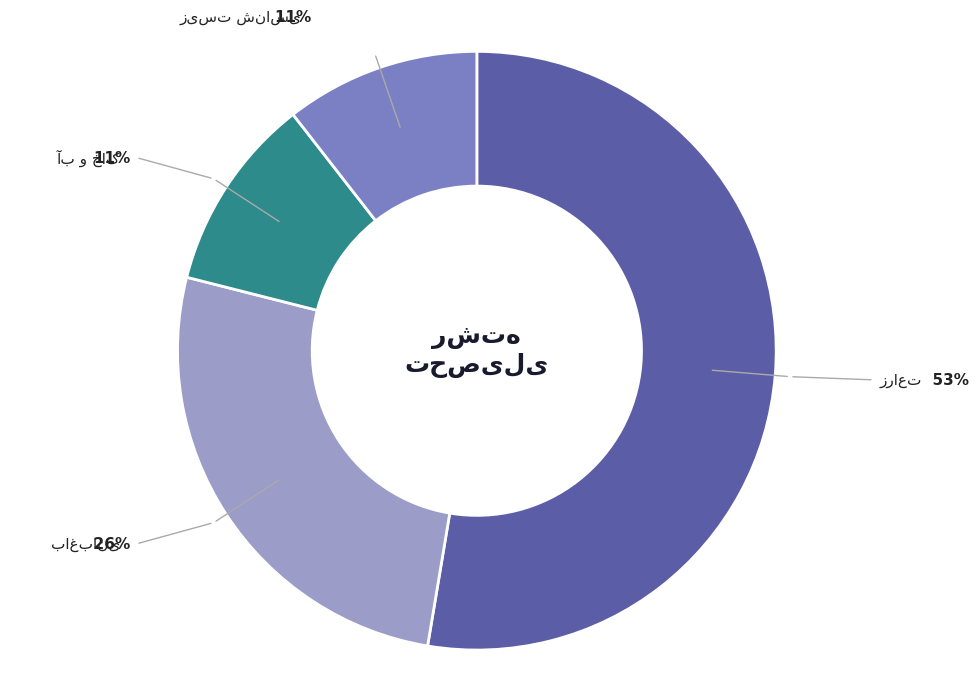

Does any single category account for the majority?

Yes